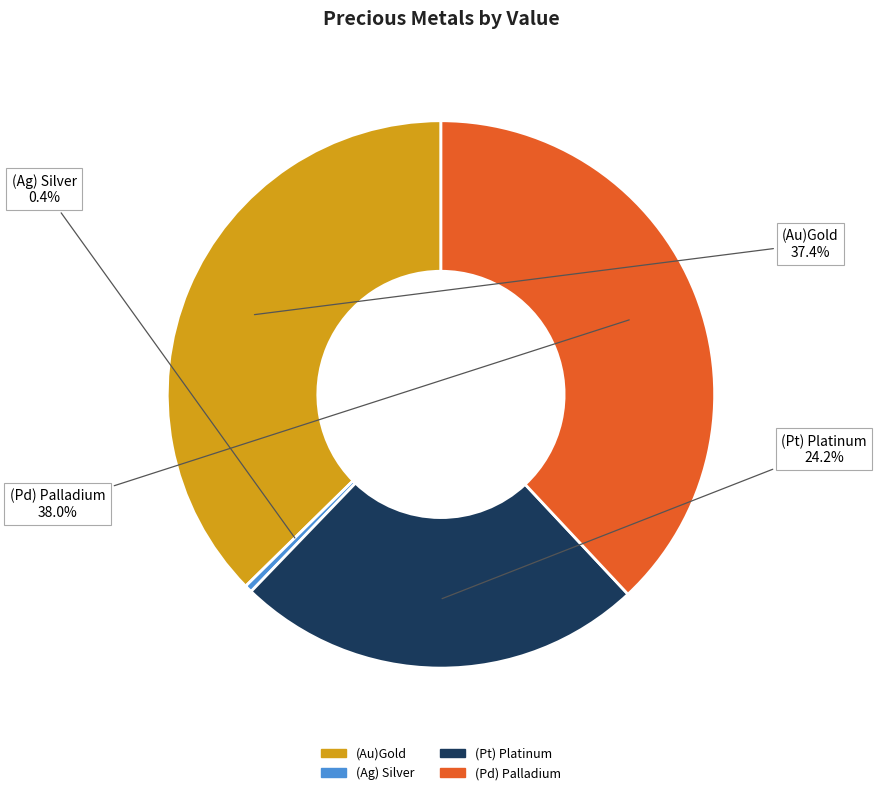

Rank the categories by value from highest to lowest.

(Pd) Palladium, (Au)Gold, (Pt) Platinum, (Ag) Silver